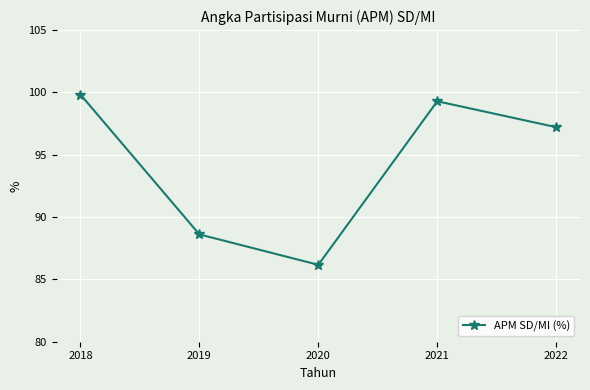

What is the difference between the maximum and minimum values?

13.7